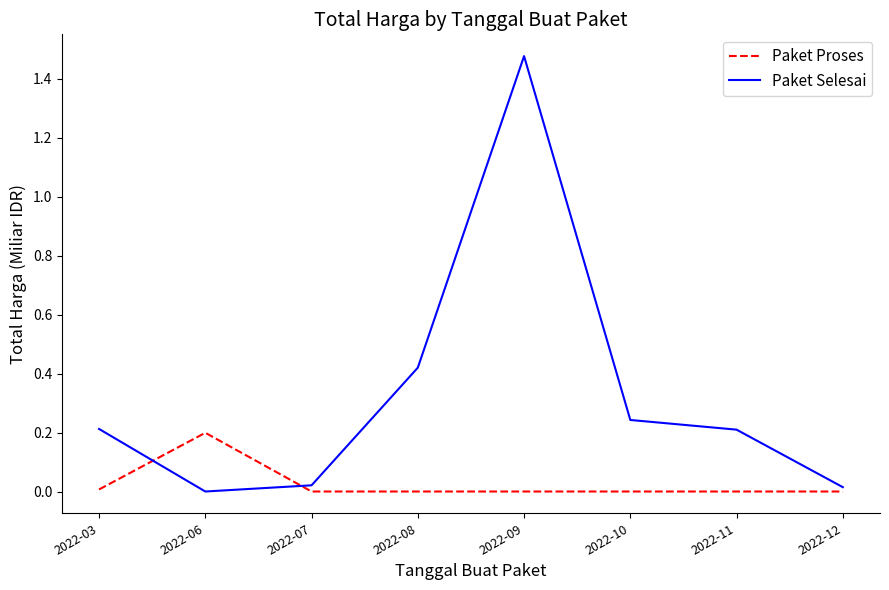

Which series ends up on top after the final intersection of Paket Selesai and Paket Proses?

Paket Selesai